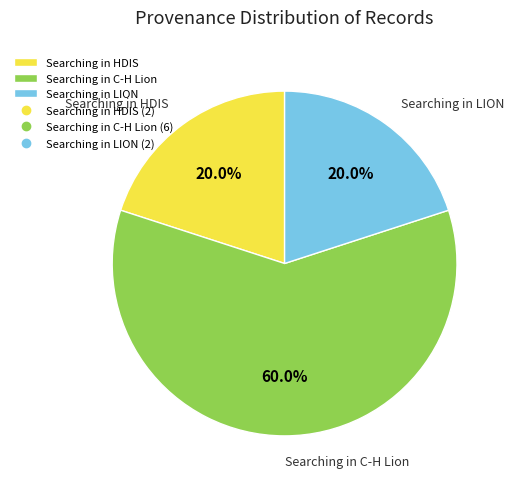

Which slice represents more than half of the pie?

Searching in C-H Lion